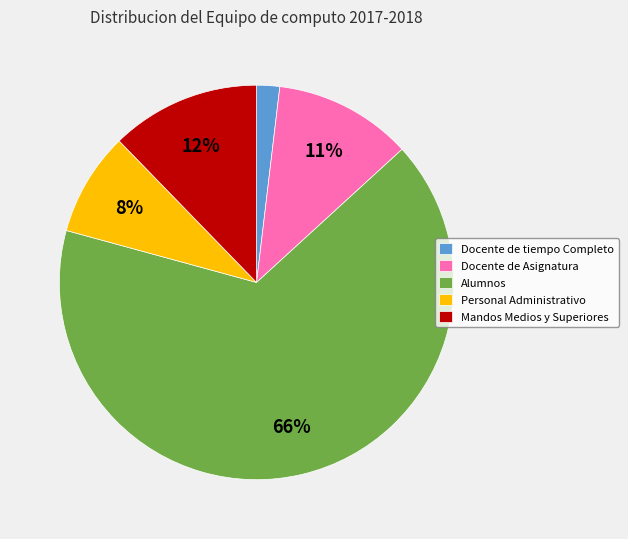

Rank the categories by value from lowest to highest.

Docente de tiempo Completo, Personal Administrativo, Docente de Asignatura, Mandos Medios y Superiores, Alumnos